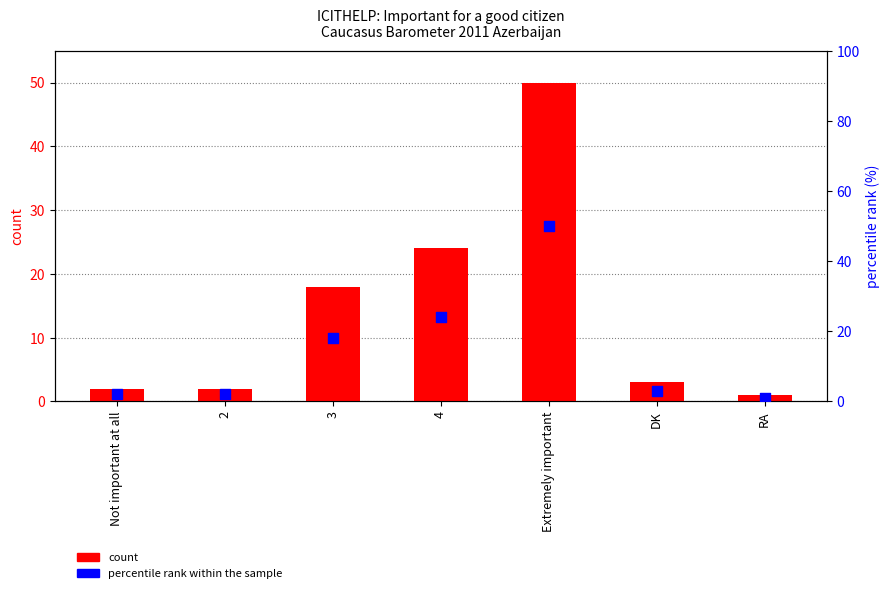

What are all the series names shown in the legend?

count, percentile rank within the sample